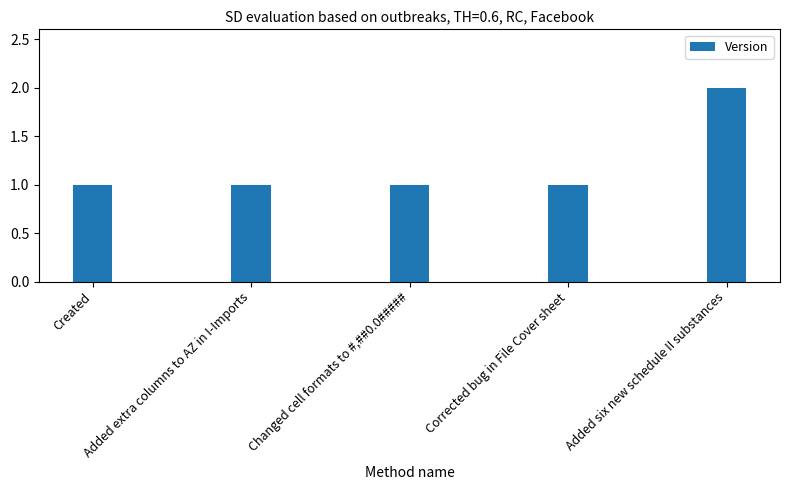

What is the maximum value shown in the chart?

2